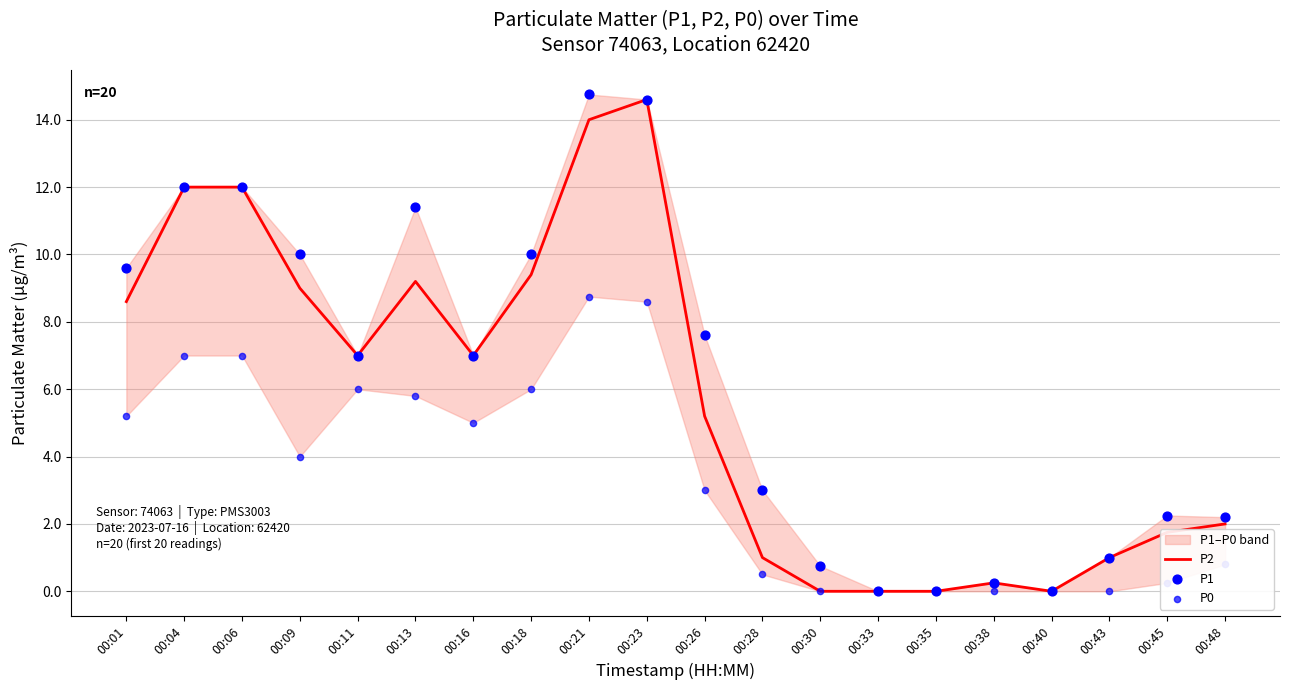

At how many categories does at least one series exceed 5?

11